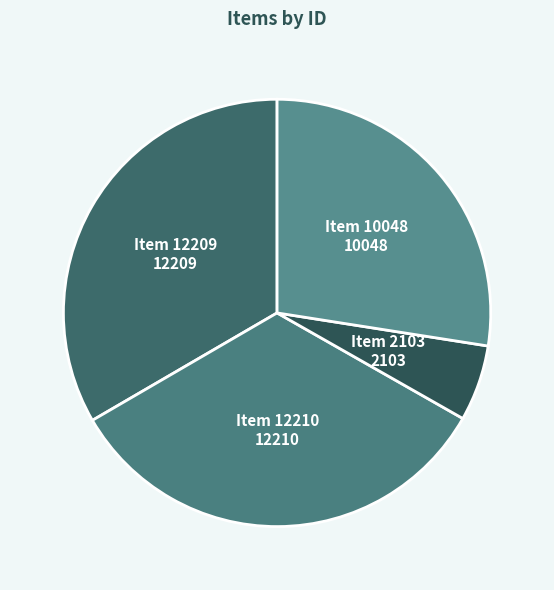

How many segments does this pie chart have?

4